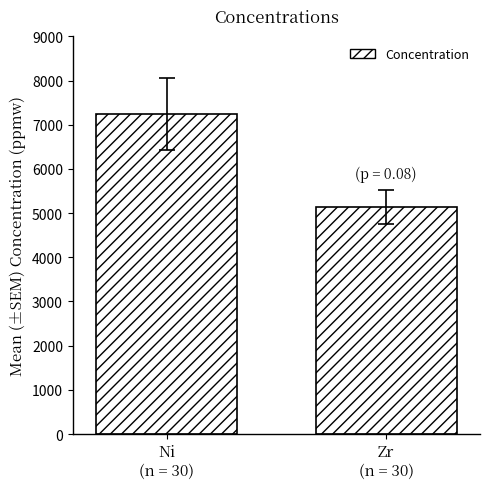

Reading left to right, list all the values displayed in this chart.

Ni
(n = 30)=7241.5	Zr
(n = 30)=5128.8